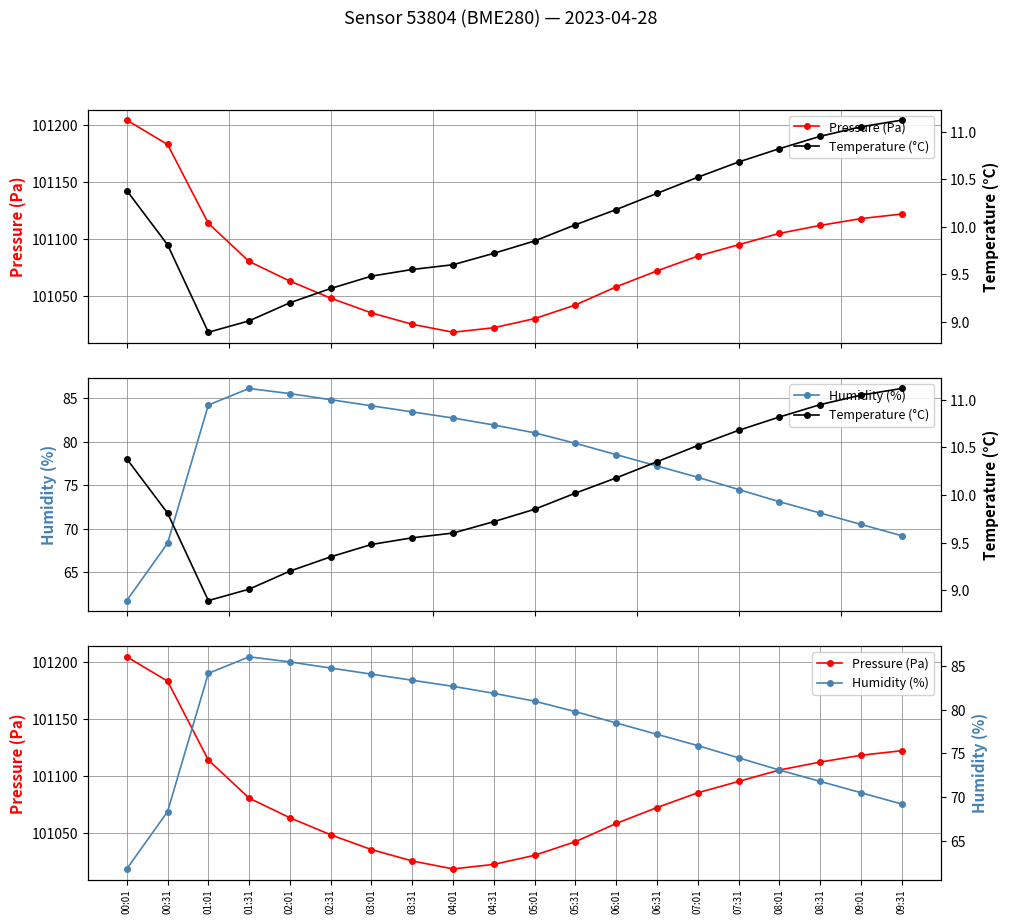

True or false: Temperature (°C) and Humidity (%) cross at least once.

False